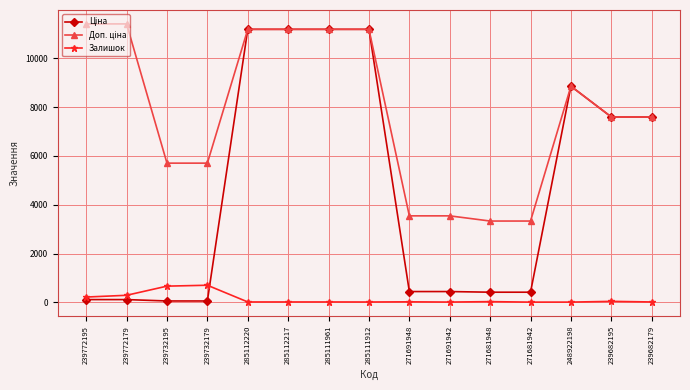

What is the label of the 12th point from the left?

271681942